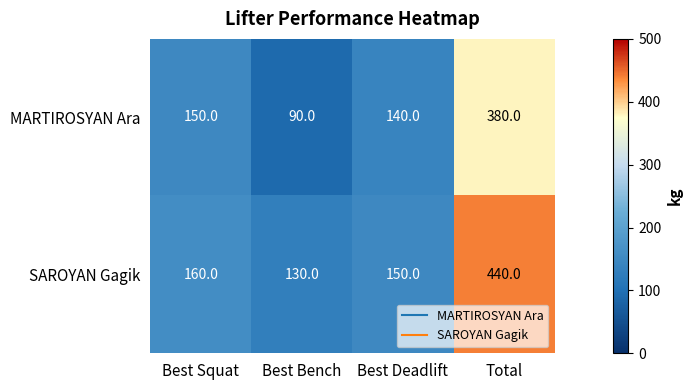

At which label is MARTIROSYAN Ara closest to 235?

Best Squat